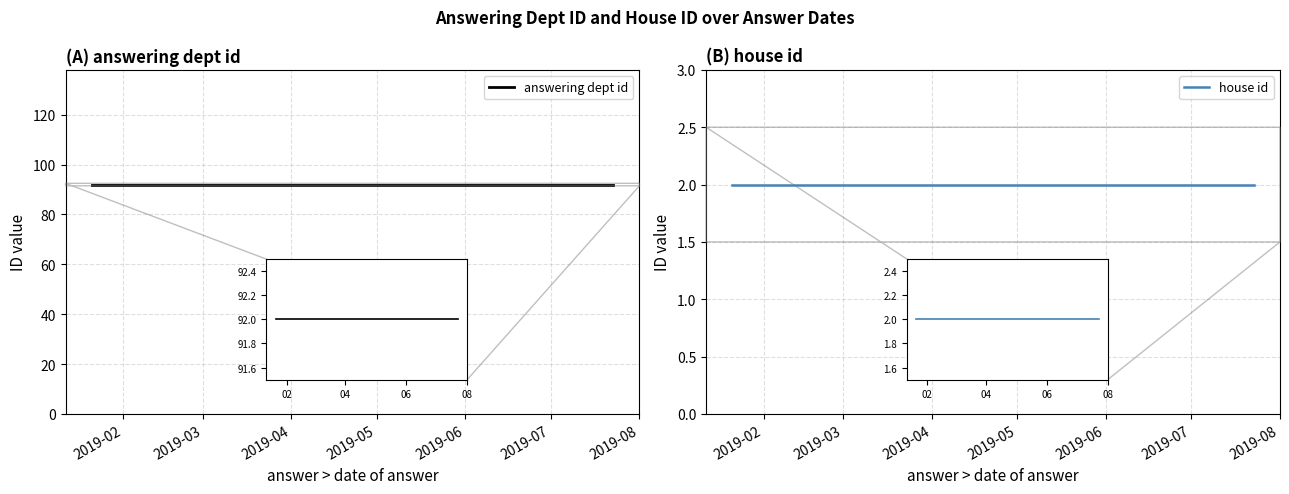

What is the sum of all answering dept id values?

736